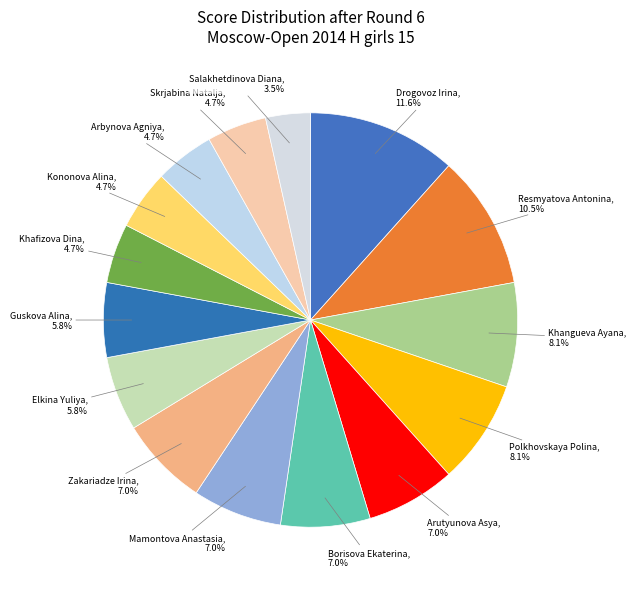

Between Khangueva Ayana and Elkina Yuliya, which is larger?

Khangueva Ayana